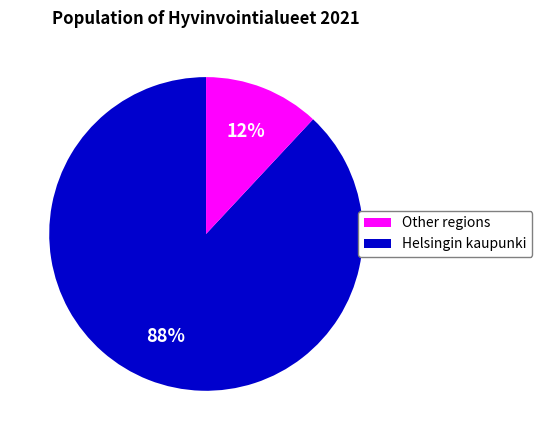

Is there a majority slice in this chart?

Yes